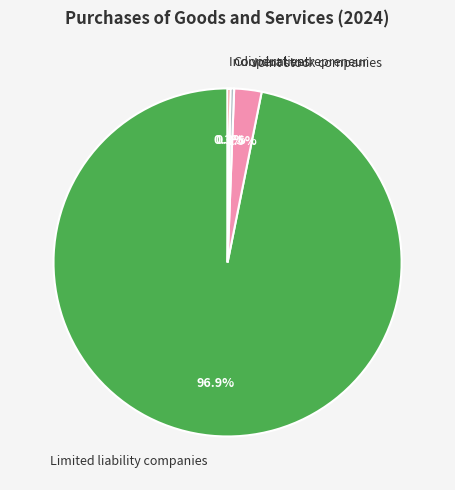

Which category accounts for the majority?

Limited liability companies